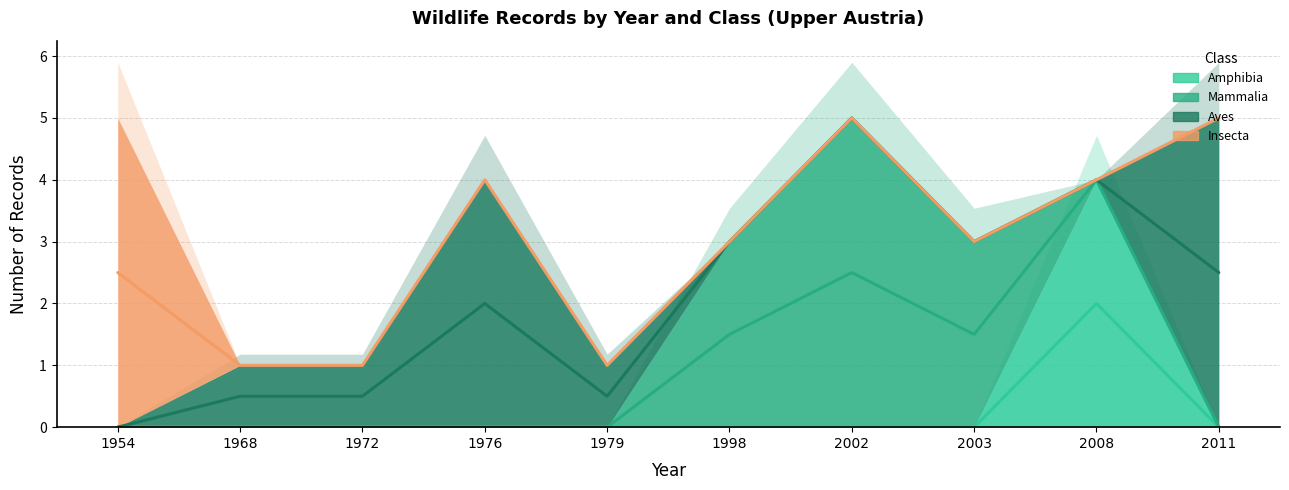

Reading left to right, what are all the values shown in this chart?

Amphibia: 1954=0	1968=0	1972=0	1976=0	1979=0	1998=0	2002=0	2003=0	2008=4	2011=0
Mammalia: 1954=0	1968=0	1972=0	1976=0	1979=0	1998=3	2002=5	2003=3	2008=0	2011=0
Aves: 1954=0	1968=1	1972=1	1976=4	1979=1	1998=0	2002=0	2003=0	2008=0	2011=5
Insecta: 1954=5	1968=0	1972=0	1976=0	1979=0	1998=0	2002=0	2003=0	2008=0	2011=0